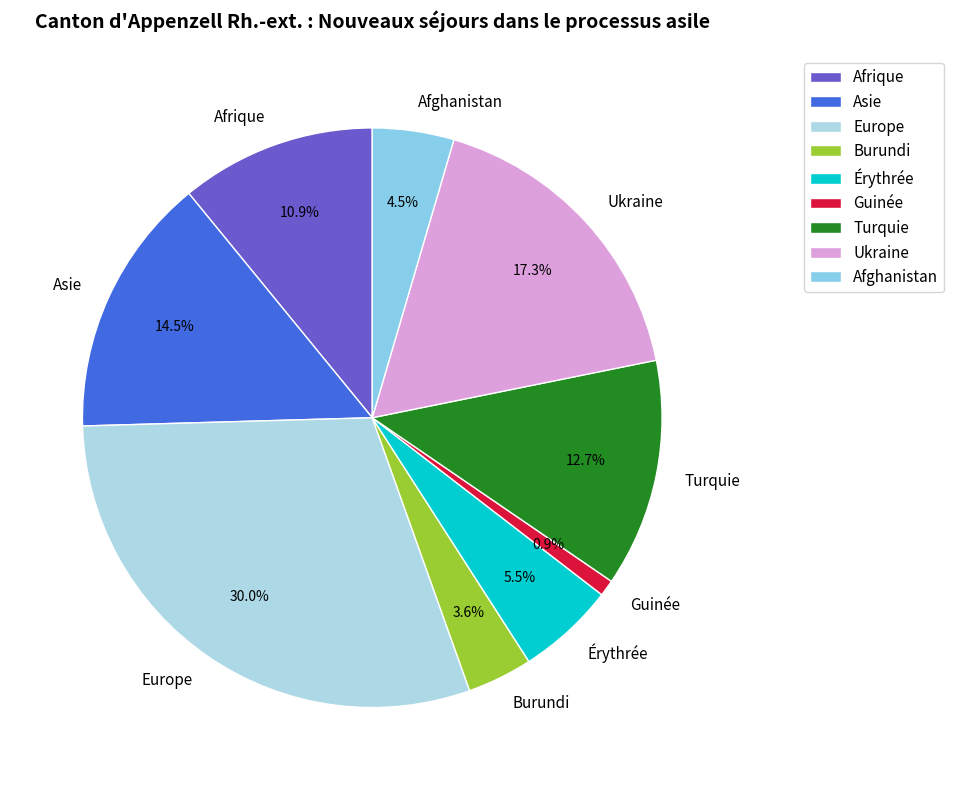

To the nearest percent, what percentage of the pie is Europe?

30%